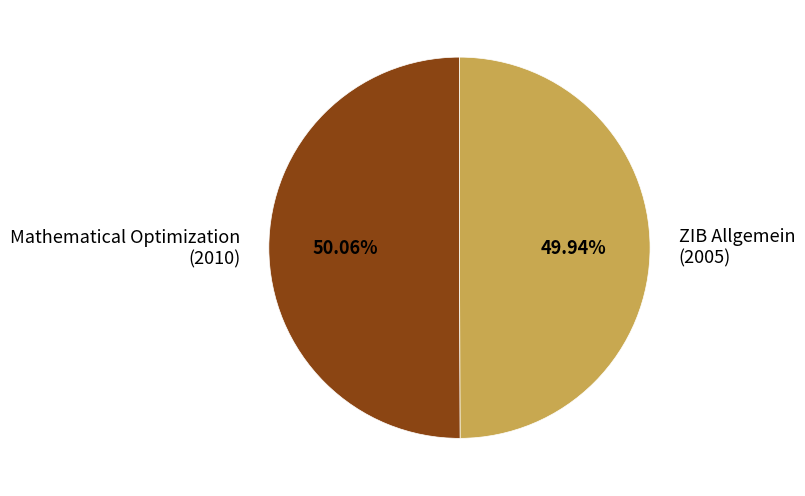

Does any single category account for the majority?

Yes